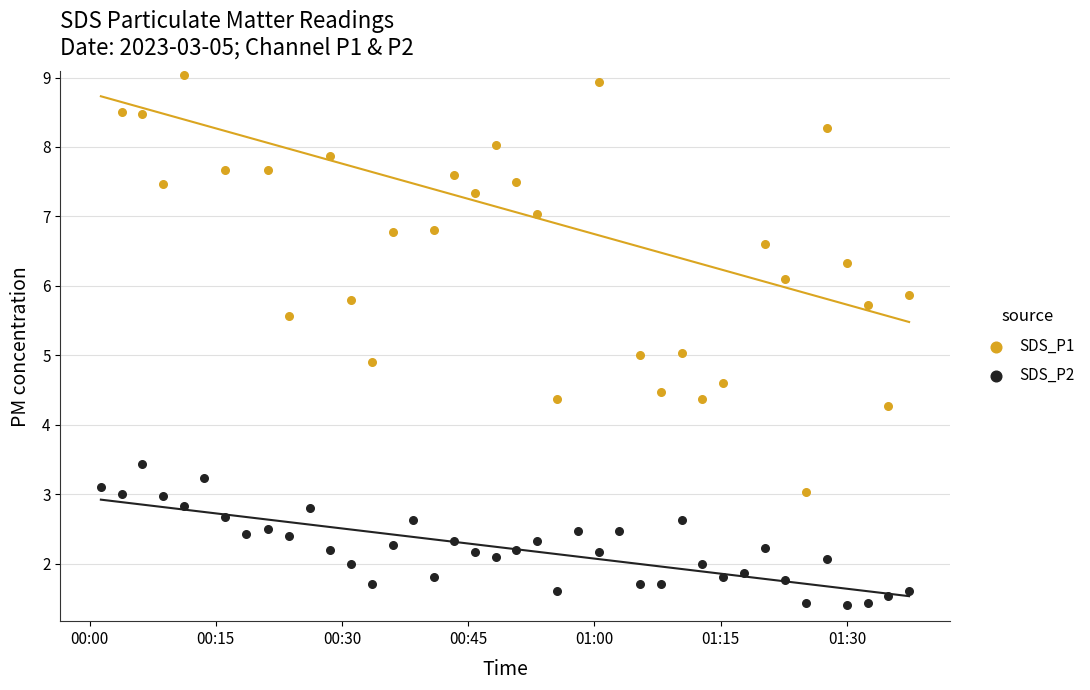

Which series has the widest spread of Y values?

SDS_P1